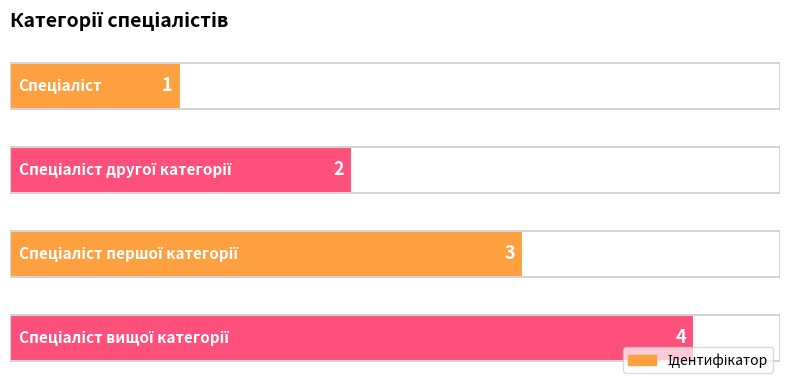

What is the minimum value shown in the chart?

1